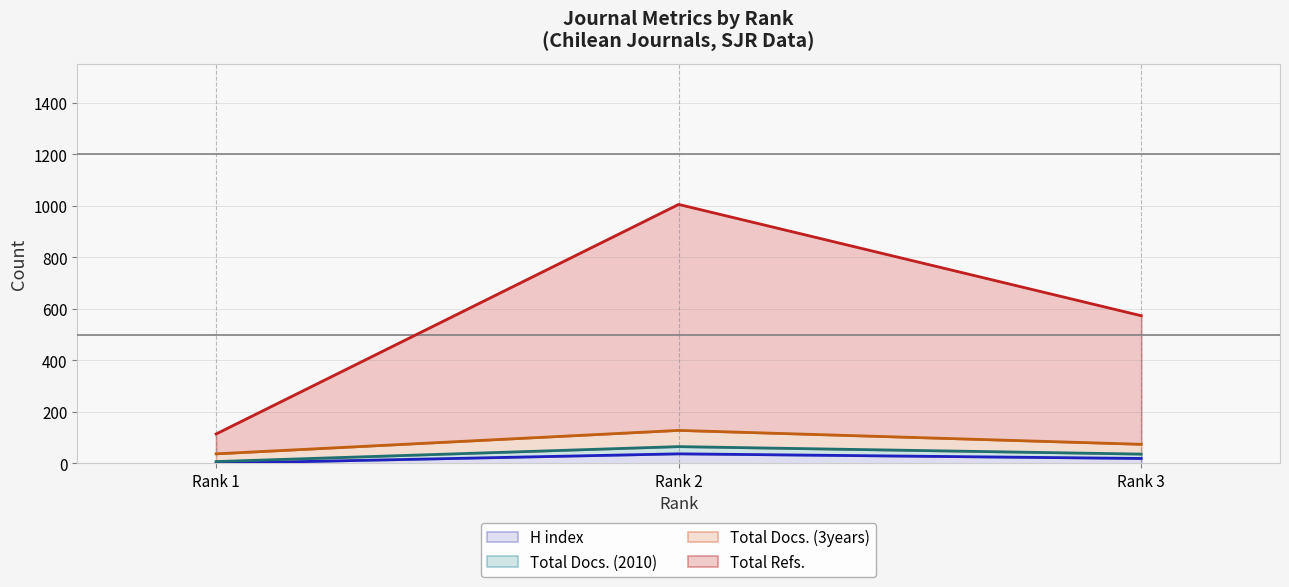

What is the sum of the Total Docs. (3years) values at Rank 3 and Rank 1?

111